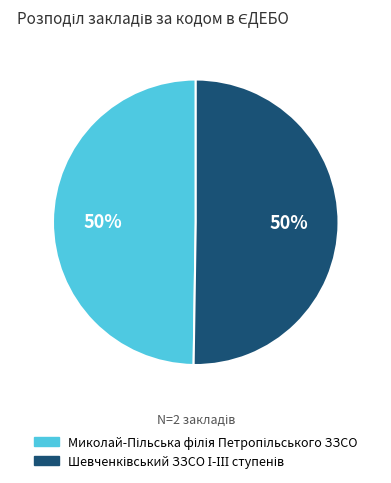

To the nearest percent, what is the average slice percentage?

50%